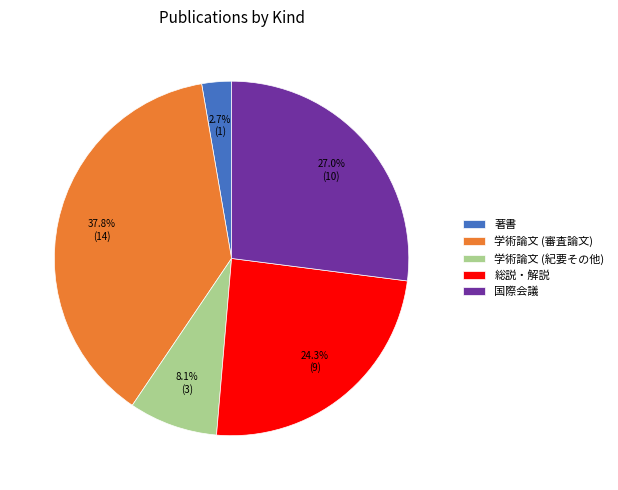

Does 学術論文 (審査論文) represent more than half of the total?

No